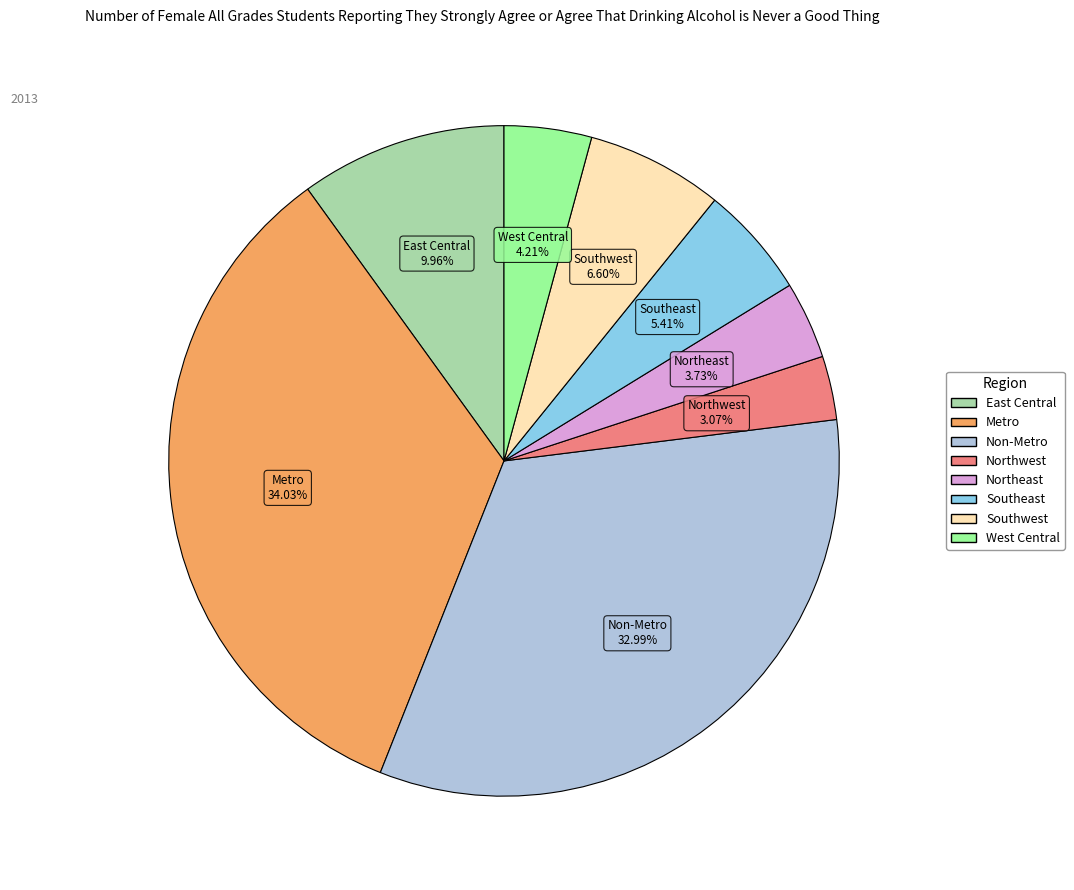

How many slices are in this pie chart?

8